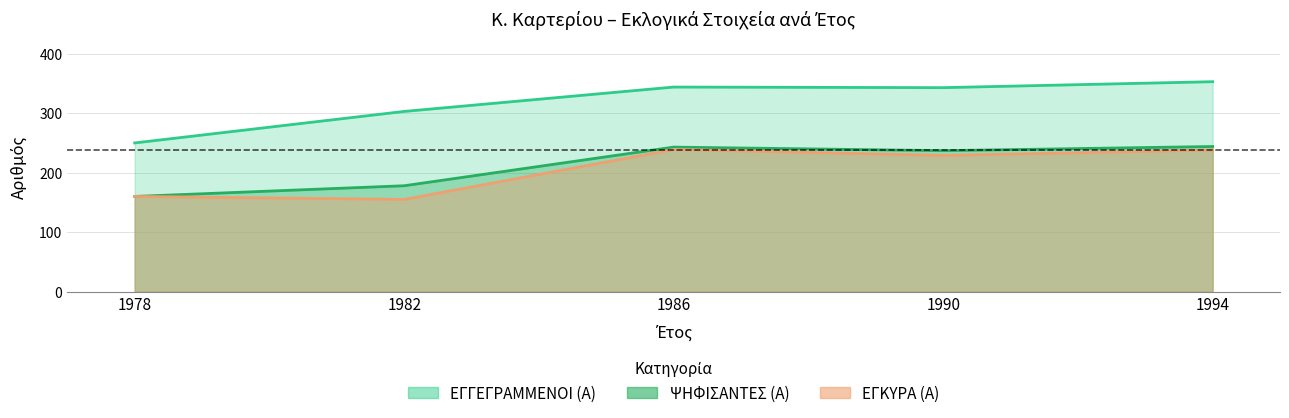

Where is ΕΓΚΥΡΑ (Α) nearest to the value 197?

1990